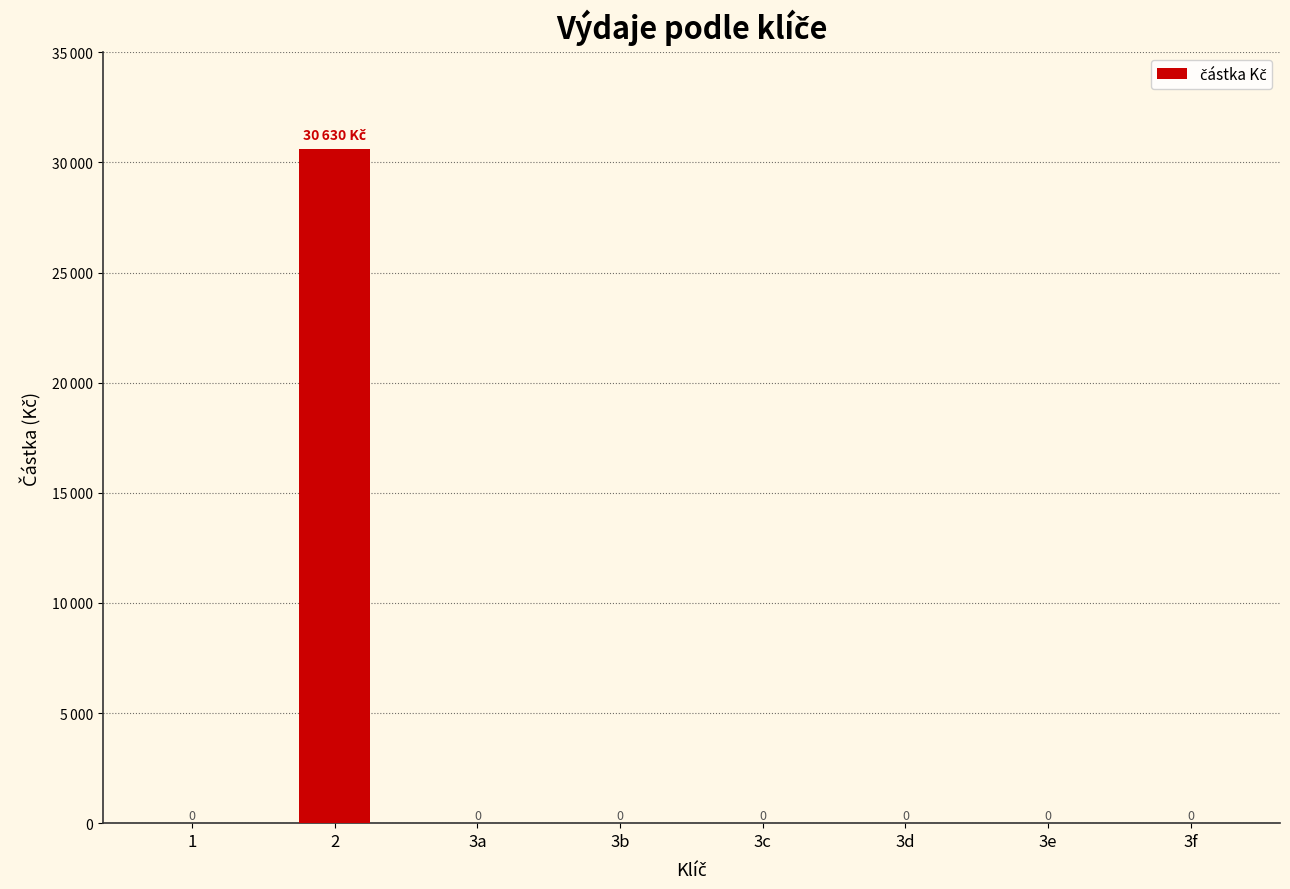

Are the bars horizontal?

No